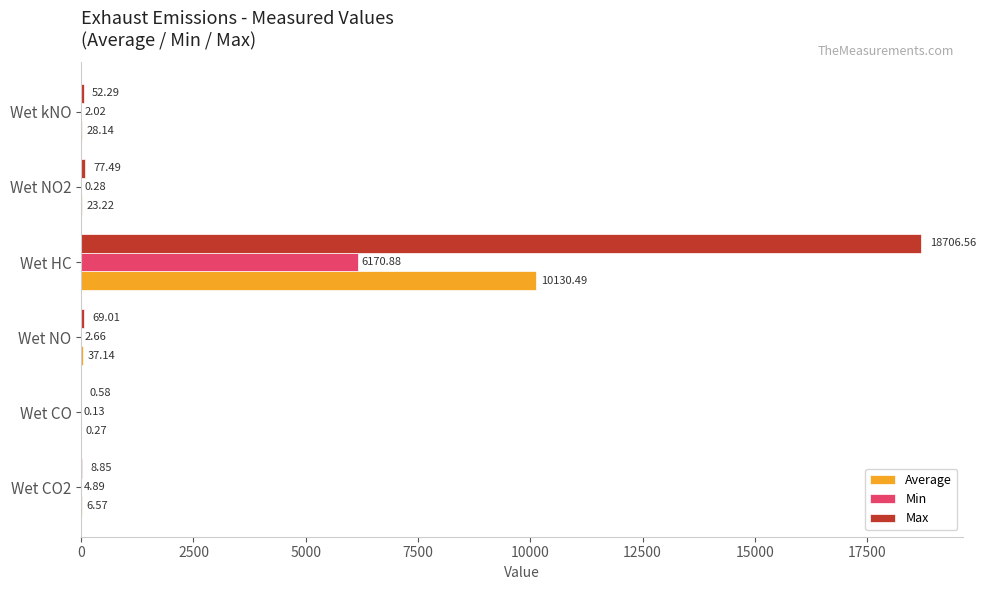

What are all the series names shown in the legend?

Average, Min, Max